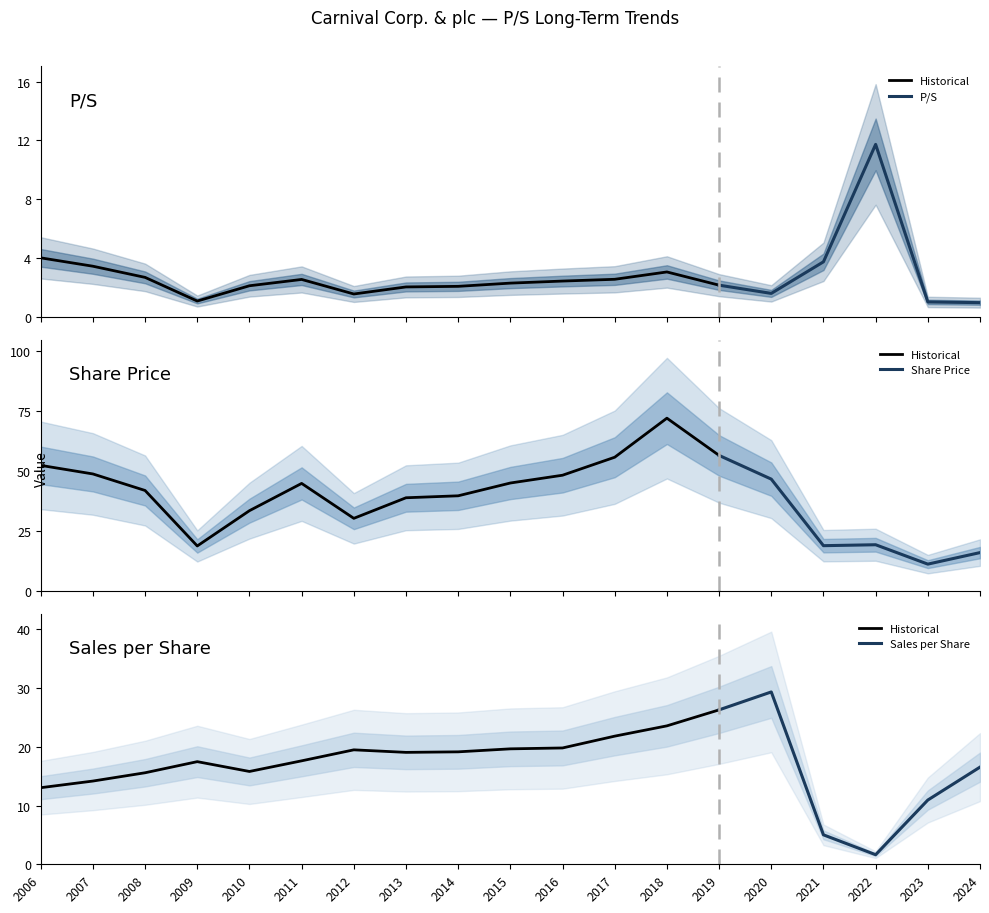

At which label does Share Price first exceed 41?

2006